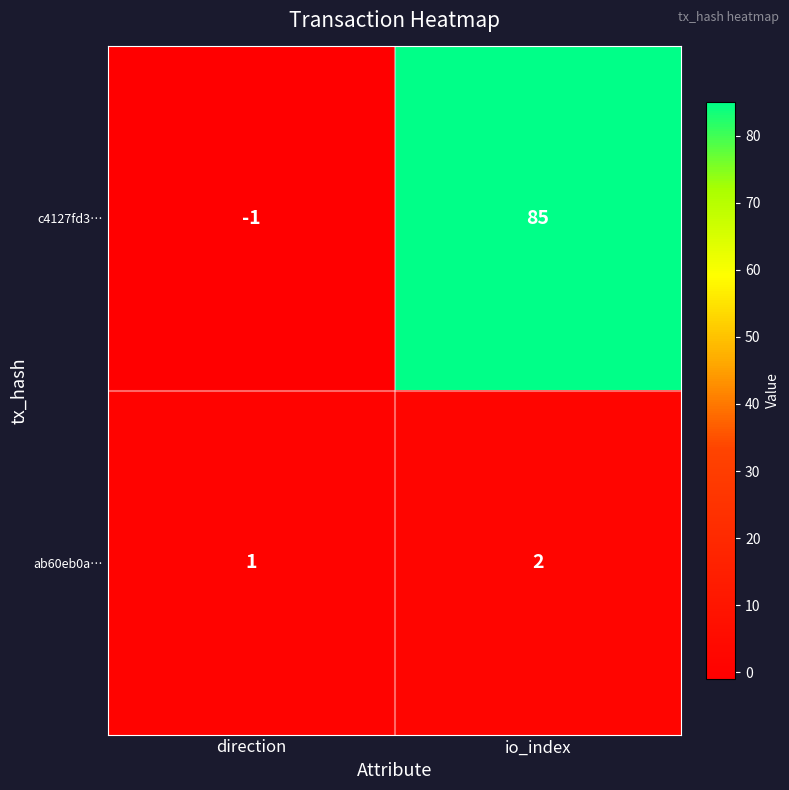

The value of ab60eb0a… at io_index is 2. True or false?

True